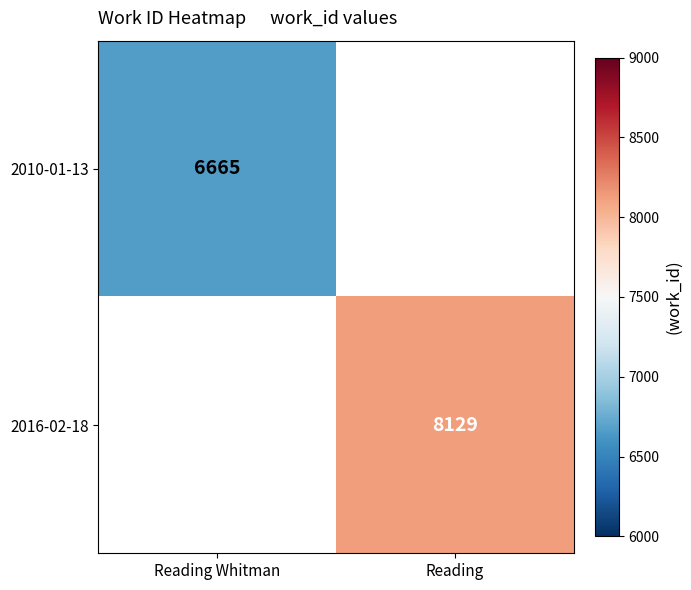

Is it true that 2016-02-18 equals 5078 at Reading?

False